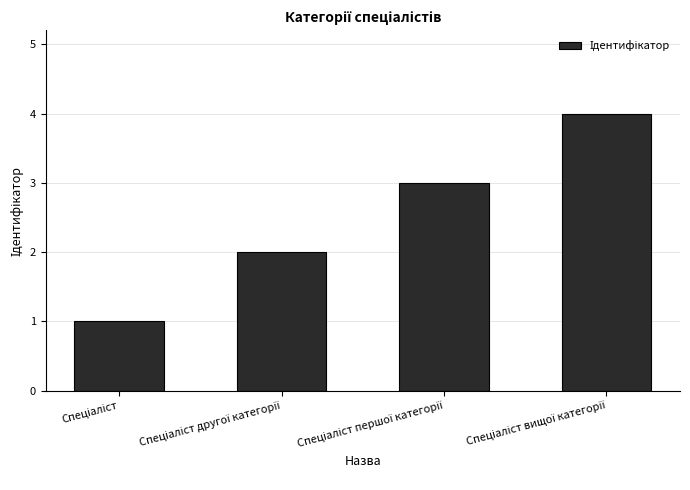

What is the difference between the second highest and minimum values?

2